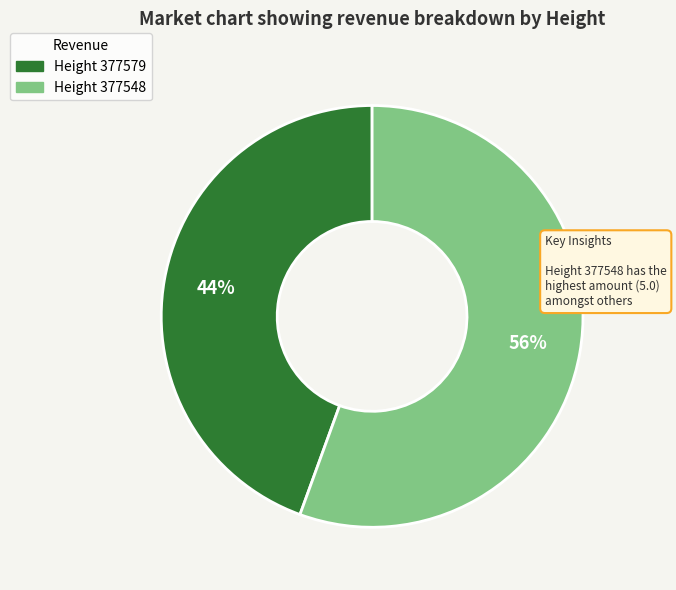

The Height 377548 slice represents 56% of the pie. True or false?

True